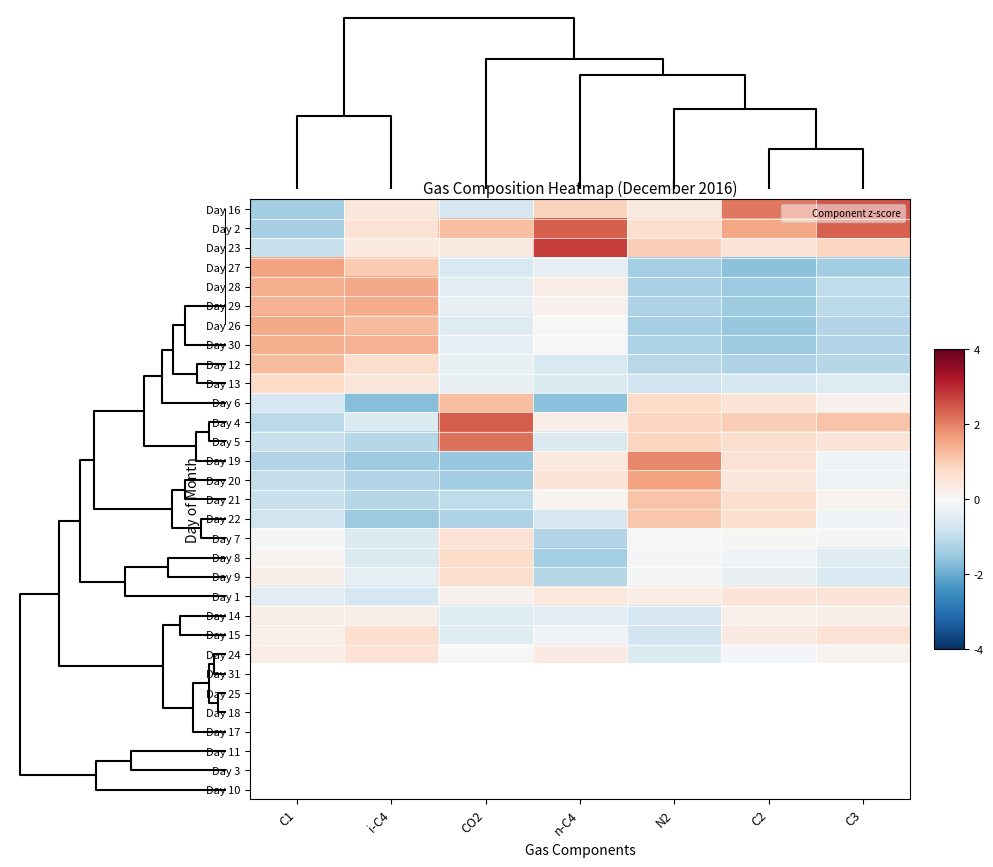

Read the Day 9 value at i-C4.

-0.4